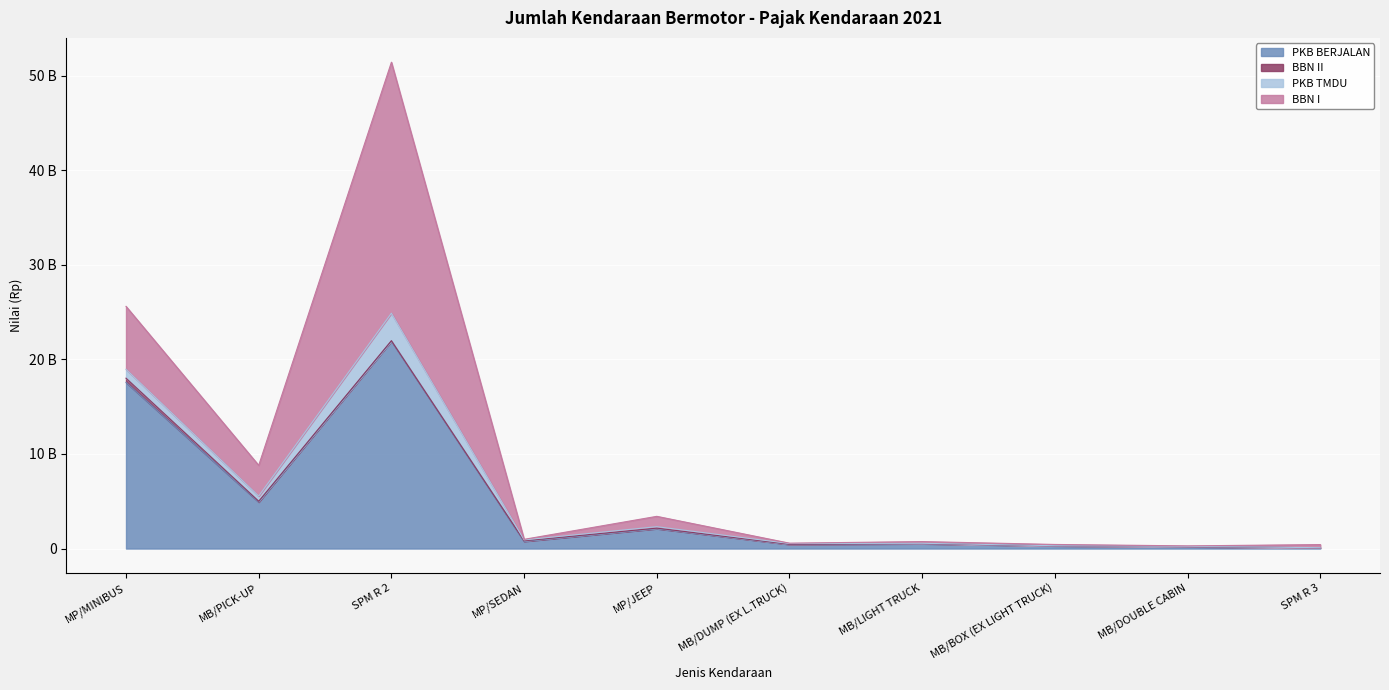

Does the chart display data point markers on the line(s)?

No